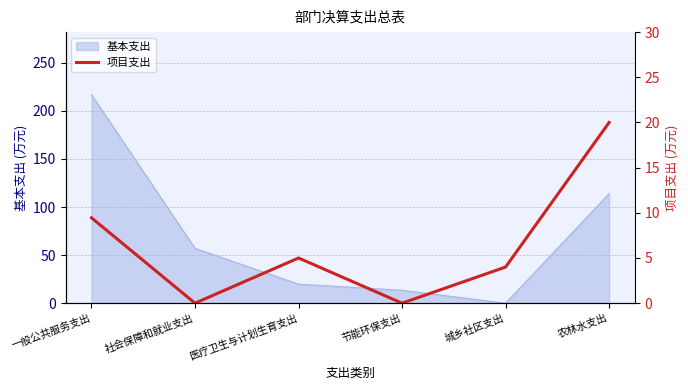

At which label does 基本支出 reach its minimum?

城乡社区支出